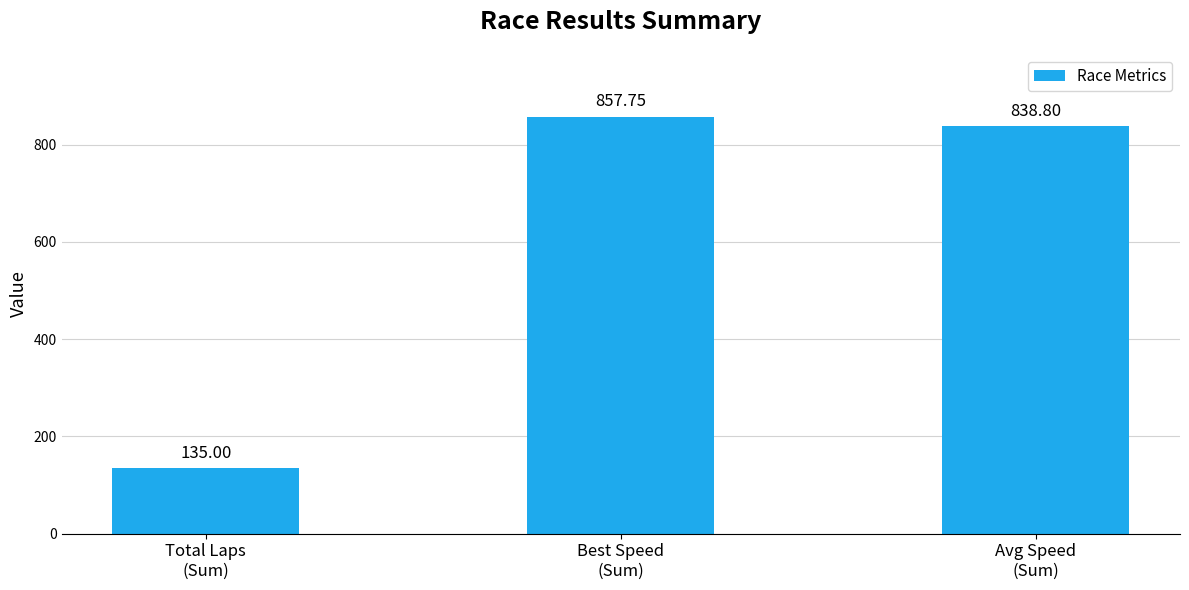

The value at Avg Speed
(Sum) is 1420.9. True or false?

False